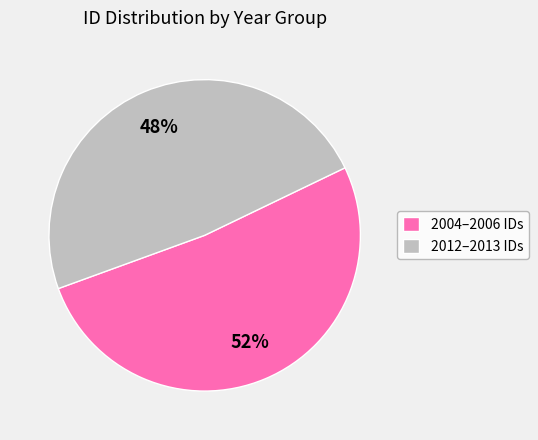

To the nearest percent, what is the average slice percentage?

50%